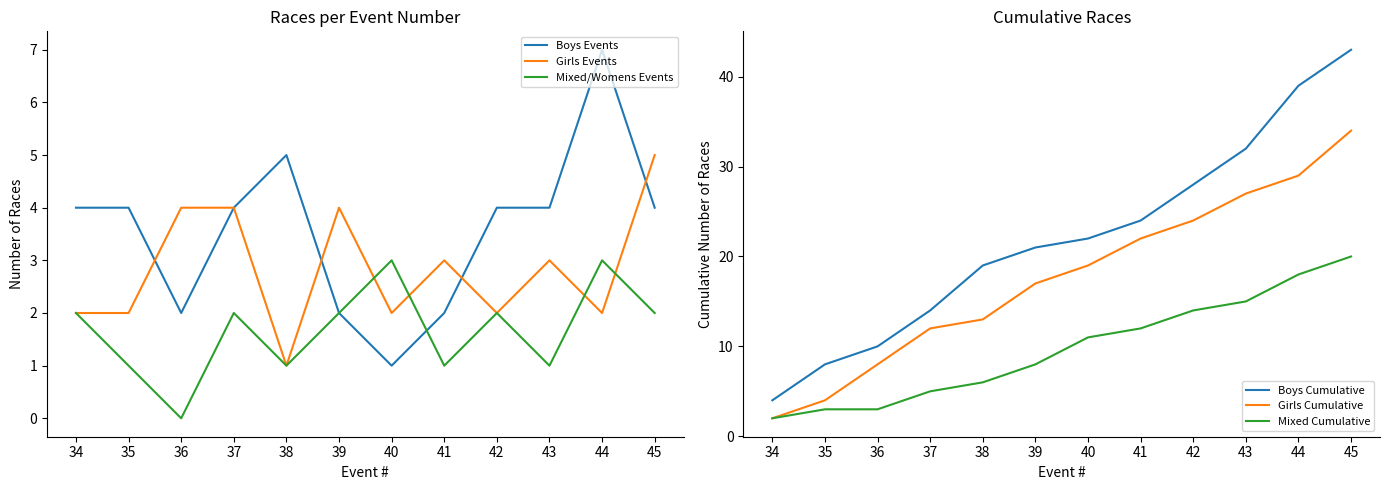

How many data points does each series have?

12